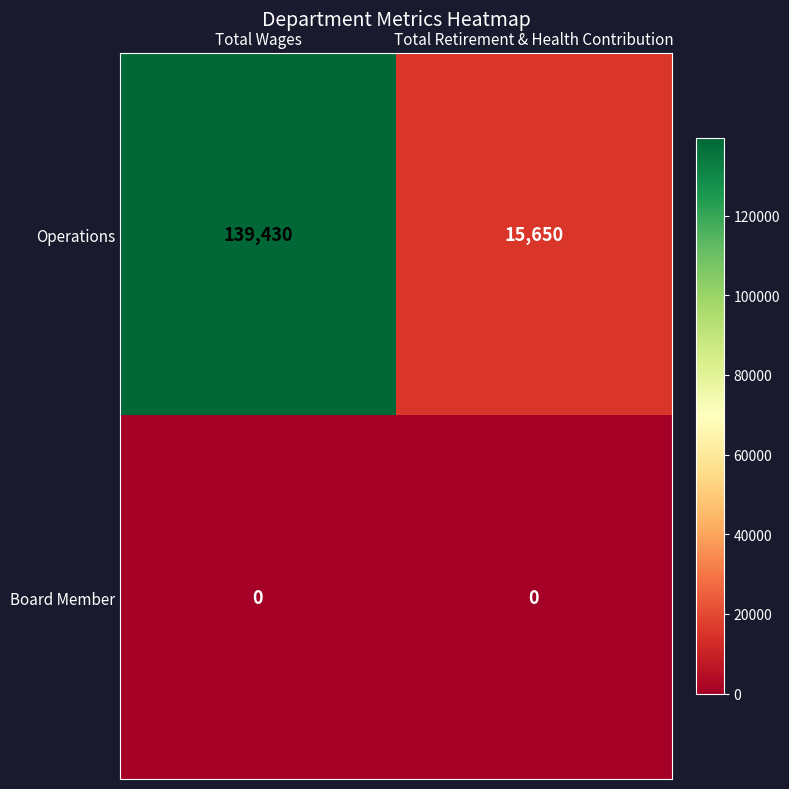

Between Total Wages and Total Retirement & Health Contribution, which series saw the biggest shift?

Operations